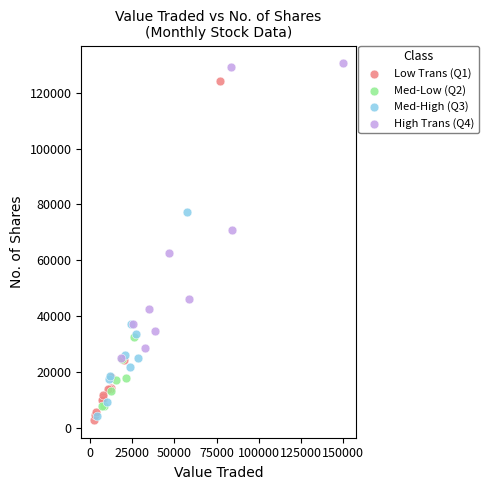

Which series contains the highest Y value?

High Trans (Q4)